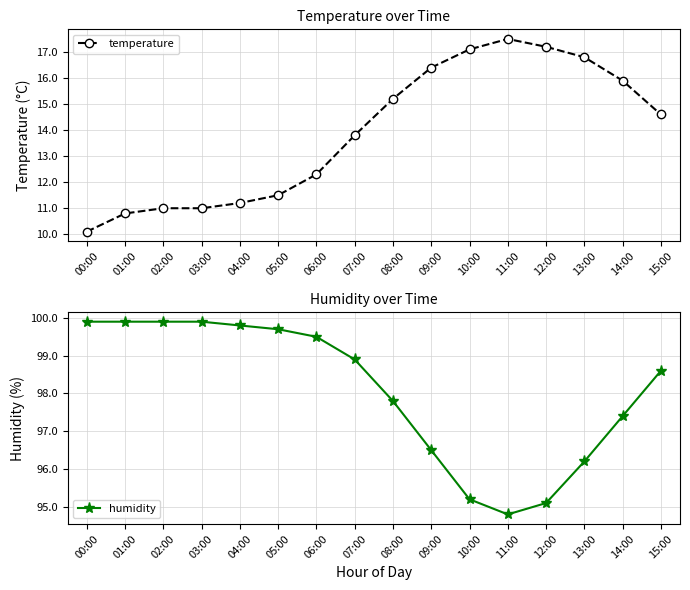

True or false: humidity has more than 2 interior local peaks.

False